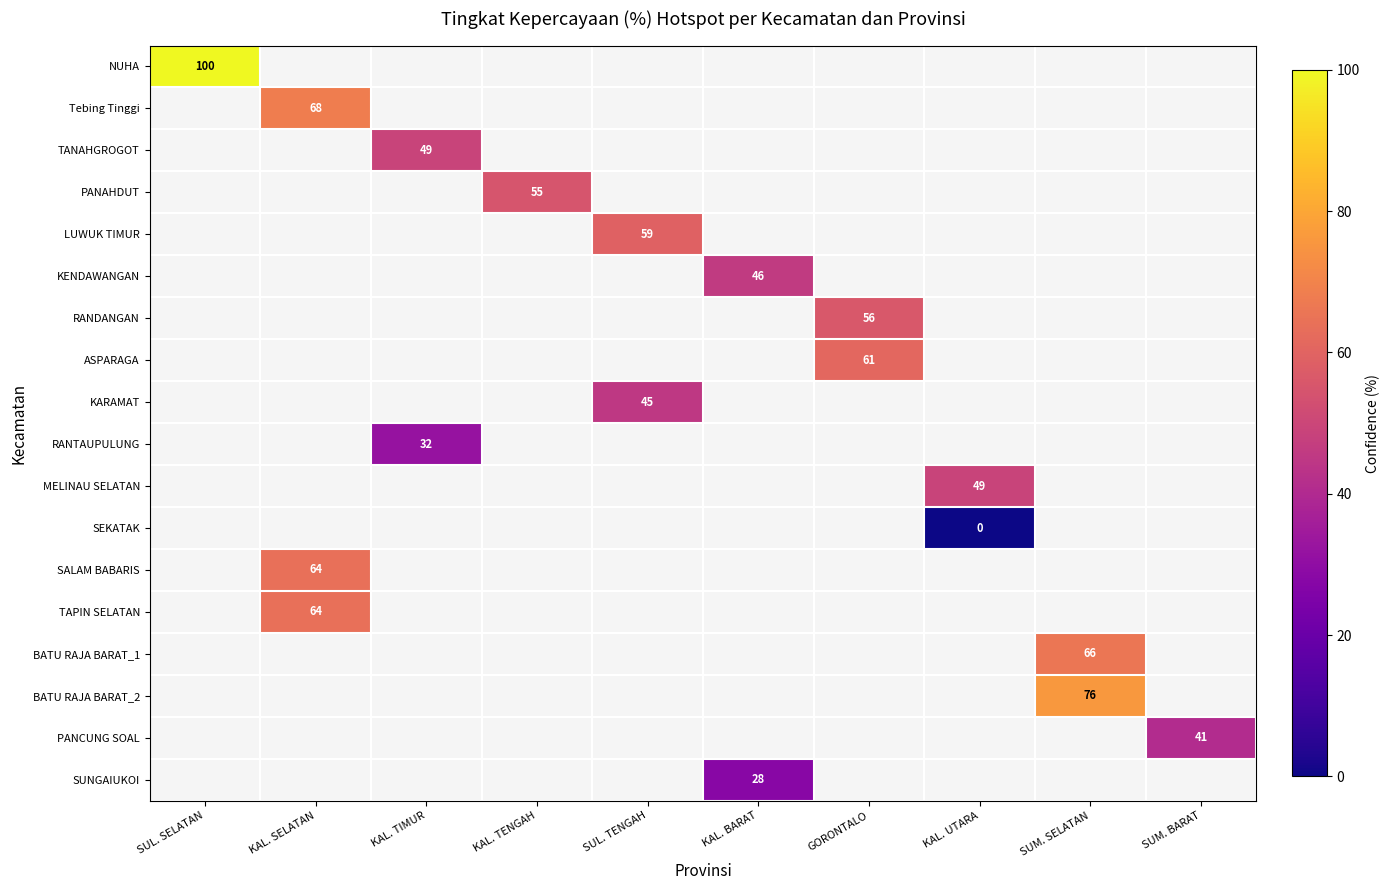

The value of NUHA at SUL. SELATAN is 100. True or false?

True